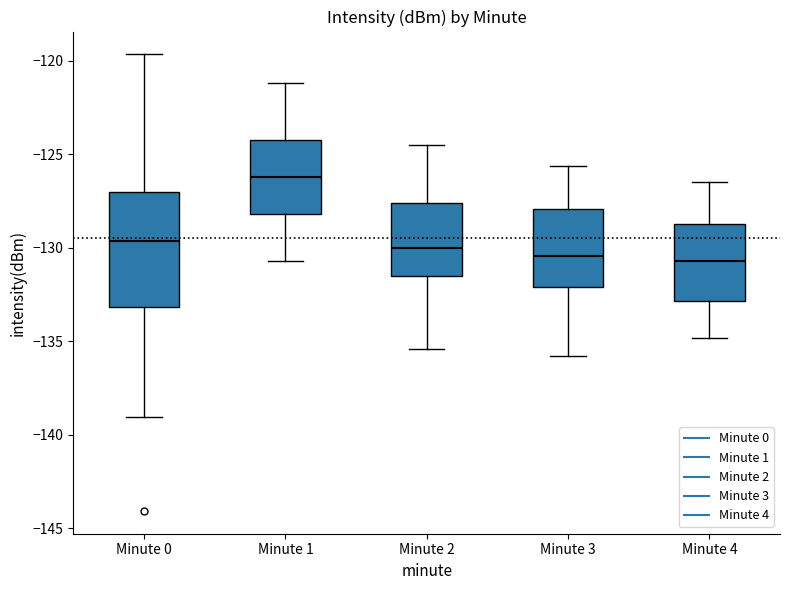

Reading left to right, read every box against the y-axis: the position of its median line, the range the box covers, and the ends of its whiskers. The values are not printed on the chart, so give them approximately, as read against the axis.

Minute 0: median -129.5, box -133.0 to -127.0, whiskers -139.0 to -119.5
Minute 1: median -126.0, box -128.0 to -124.0, whiskers -130.5 to -121.0
Minute 2: median -130.0, box -131.5 to -127.5, whiskers -135.5 to -124.5
Minute 3: median -130.5, box -132.0 to -128.0, whiskers -136.0 to -125.5
Minute 4: median -130.5, box -133.0 to -128.5, whiskers -135.0 to -126.5